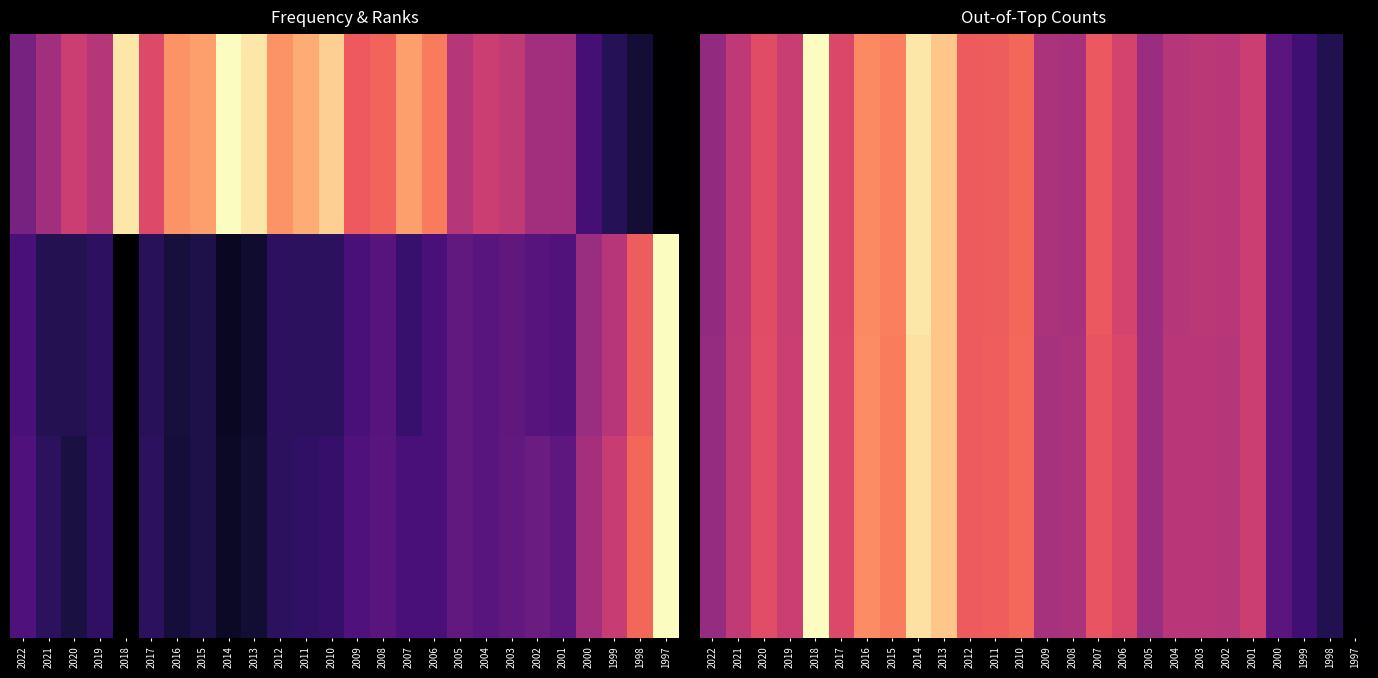

At how many categories does at least one series exceed 0?

26